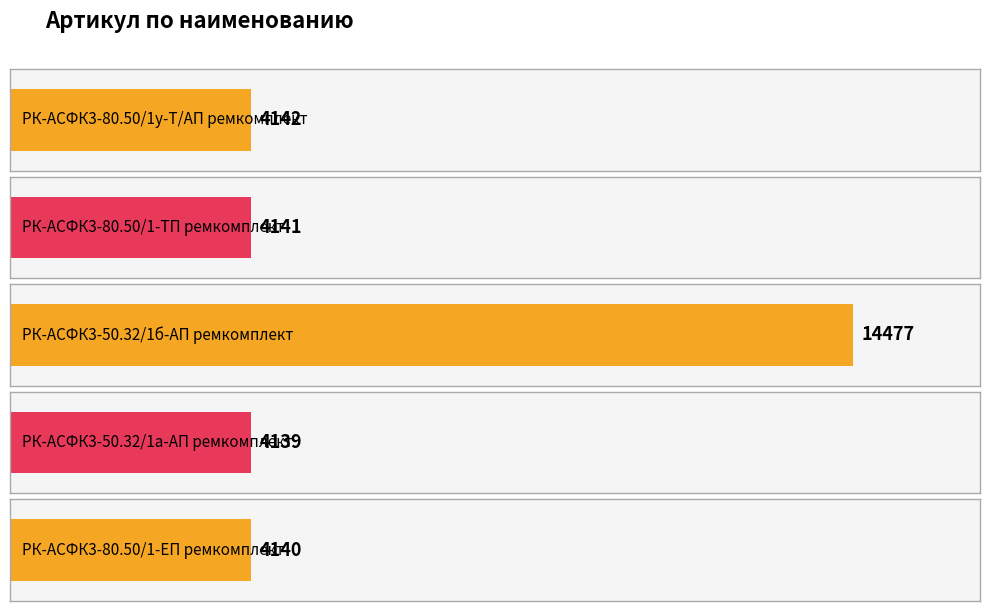

What is the approximate value at РК-АСФК3-50.32/1б-АП ремкомплект?

14477